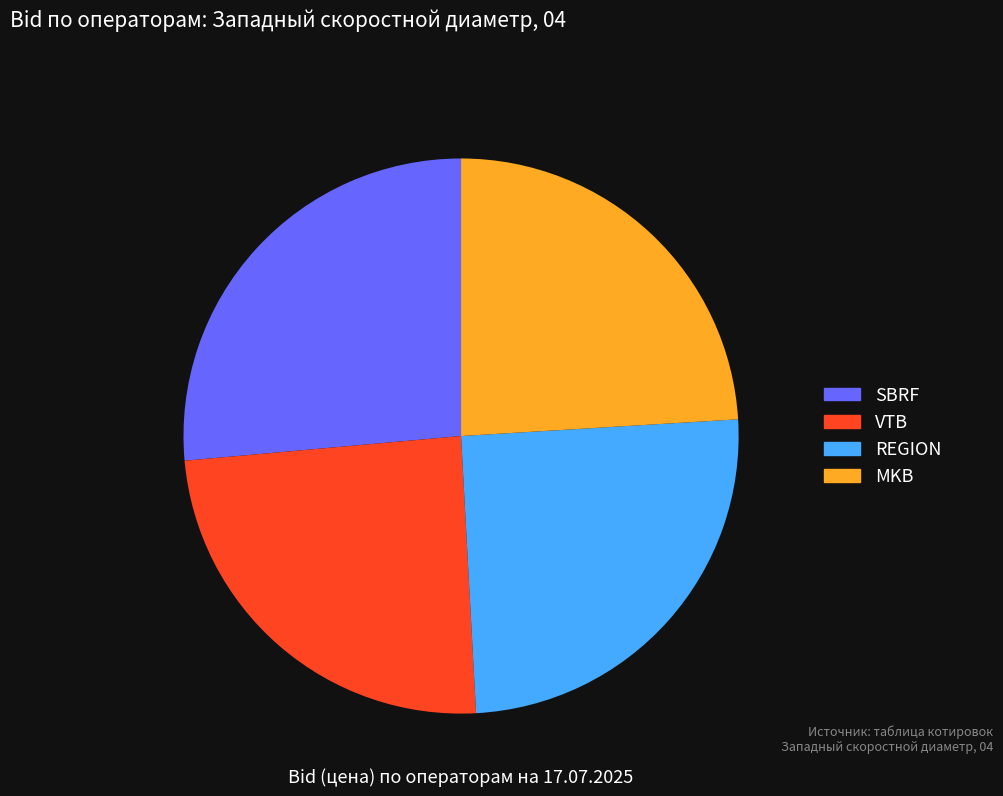

What is the largest slice in the pie chart?

SBRF